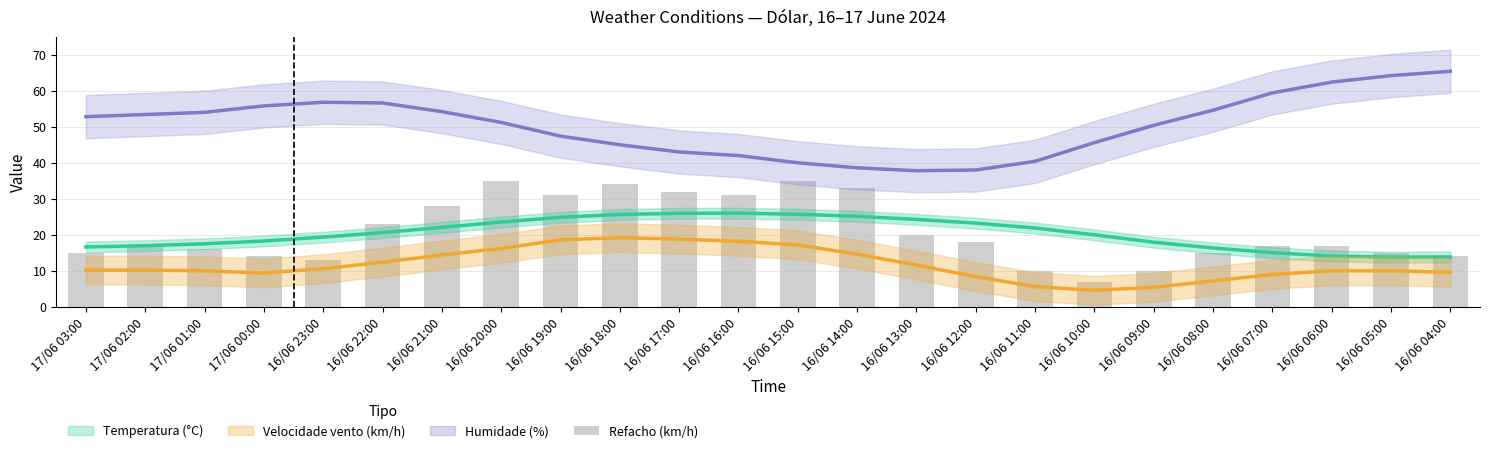

What is the label of the 16th bar from the left?

16/06 12:00